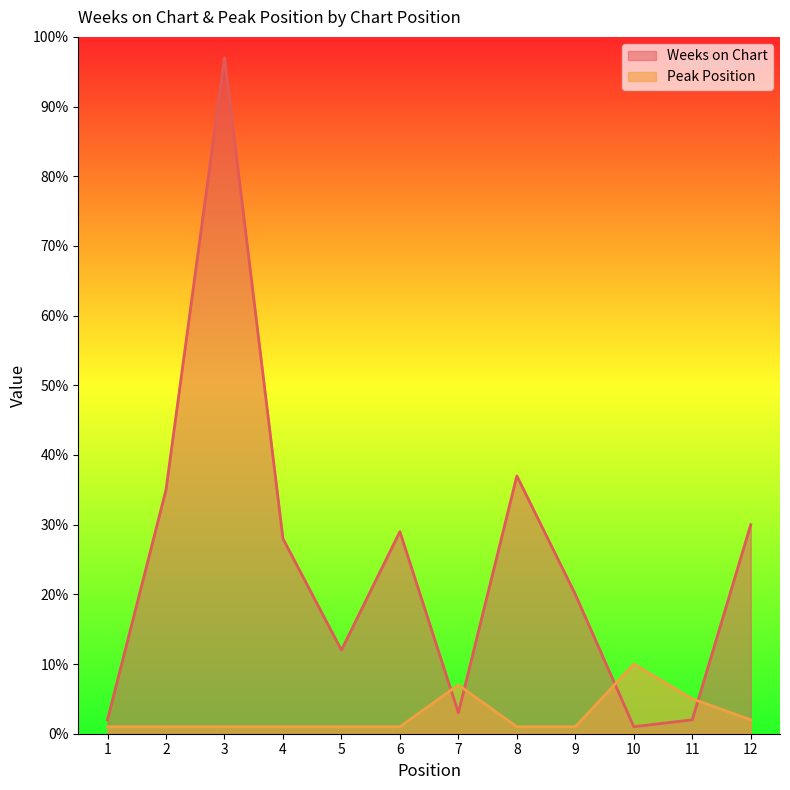

List the series in order of their peak value, lowest first.

Peak Position, Weeks on Chart